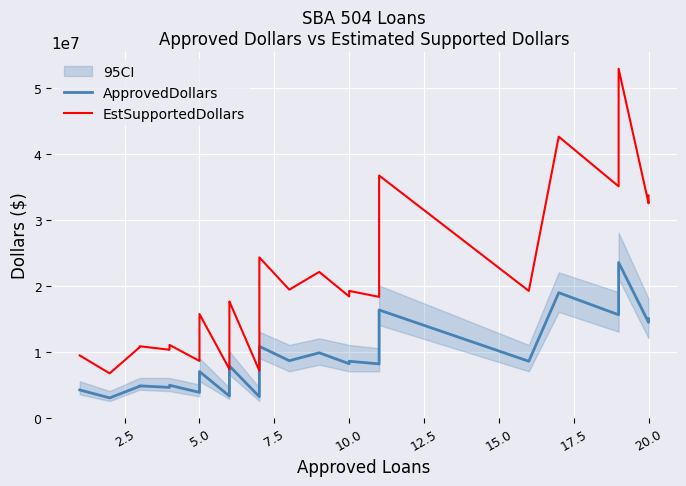

Reading right to left, extract all data points from this chart.

ApprovedDollars: 14952000	14426000	23486000	15567000	18911000	8526000	16297000	8125000	8526000	8152000	9805000	8610000	10784000	5907000	4783000	3155000	7815000	7574000	6990000	6624000	3768000	3259000	6969000	5442000	3808000	4889000	4699000	4564000	4799000	4730000	2973000	4180000
EstSupportedDollars: 33642000	32458500	52843500	35025750	42549750	19183500	36668250	18281250	19183500	18342000	22061250	19372500	24264000	13290750	10761750	7098750	17583750	17041500	15727500	14904000	8478000	7332750	15680250	12244500	8568000	11000250	10572750	10269000	10800750	10642500	6689250	9405000